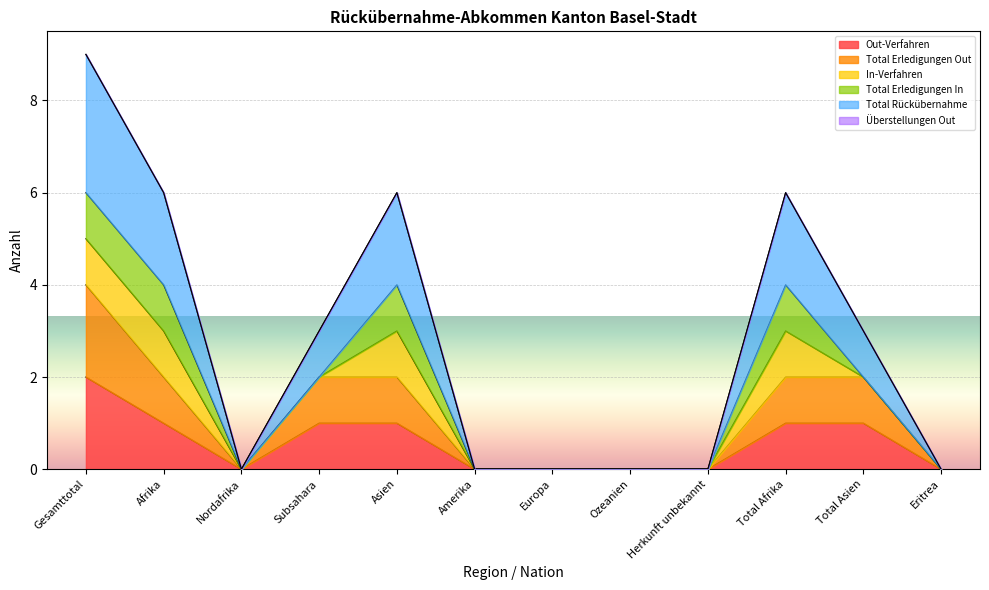

True or false: Out-Verfahren and Total Erledigungen Out cross at least once.

False